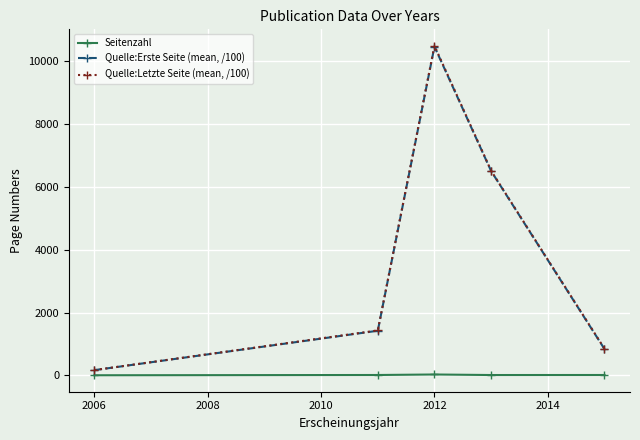

What is the highest value of the Quelle:Letzte Seite (mean, /100) series?

10498